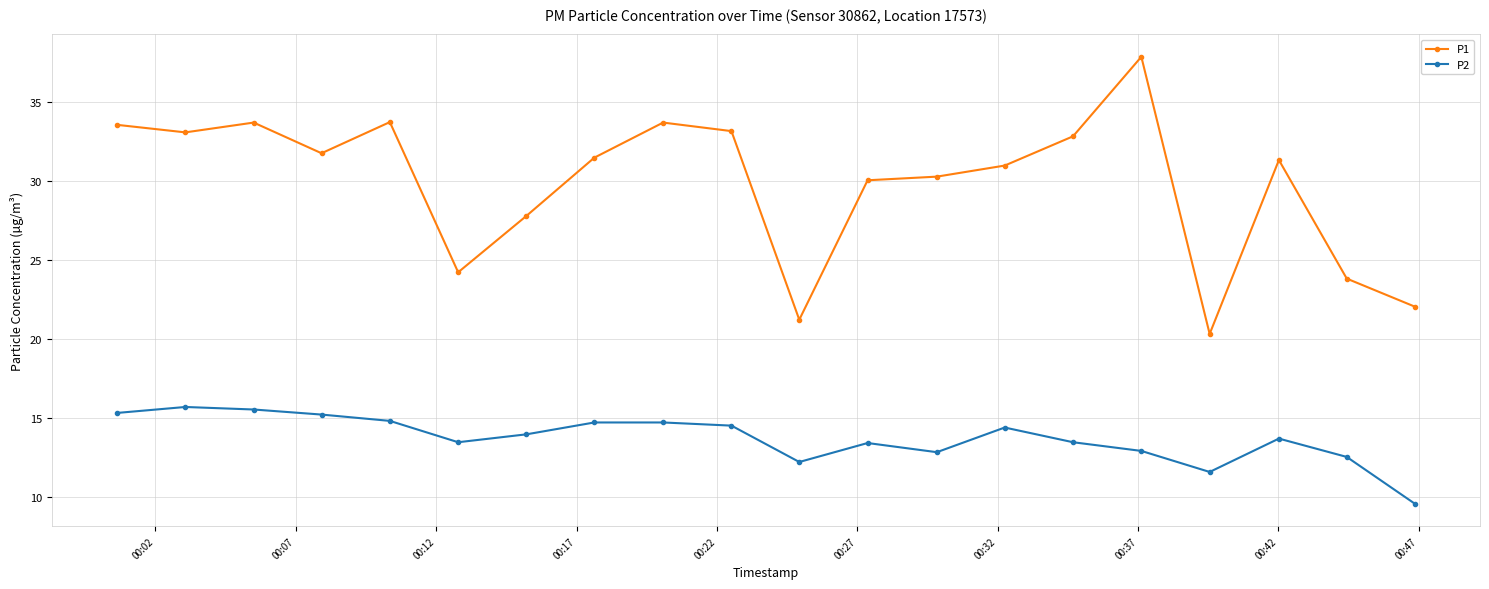

Which series has the largest total across all categories?

P1